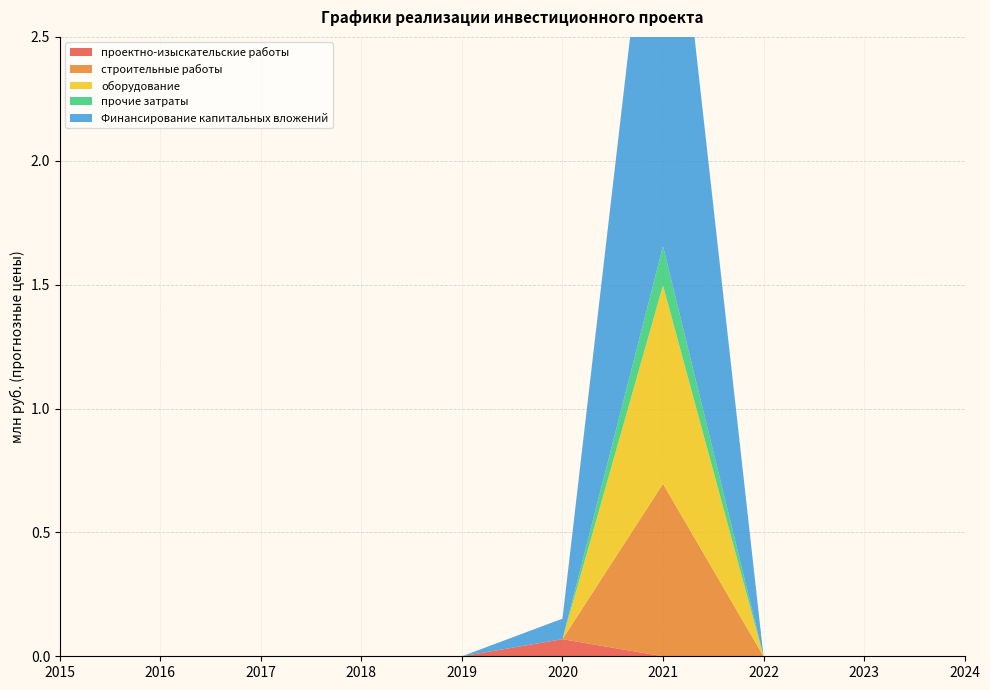

Reading left to right, list all the values displayed in this chart.

проектно-изыскательские работы: 0.0	0.0	0.0	0.0	0.0	0.1	0.0	0.0	0.0	0.0
строительные работы: 0.0	0.0	0.0	0.0	0.0	0.0	0.7	0.0	0.0	0.0
оборудование: 0.0	0.0	0.0	0.0	0.0	0.0	0.8	0.0	0.0	0.0
прочие затраты: 0.0	0.0	0.0	0.0	0.0	0.0	0.2	0.0	0.0	0.0
Финансирование капитальных вложений: 0.0	0.0	0.0	0.0	0.0	0.1	2.0	0.0	0.0	0.0